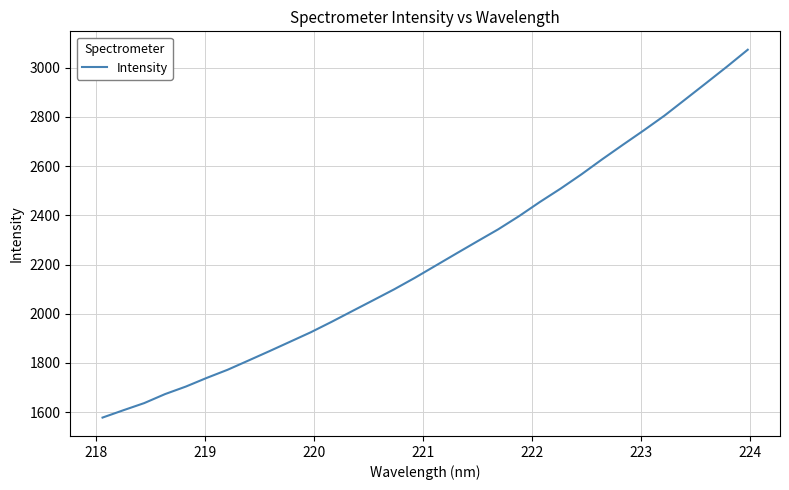

What is the sum of all values?

71213.4